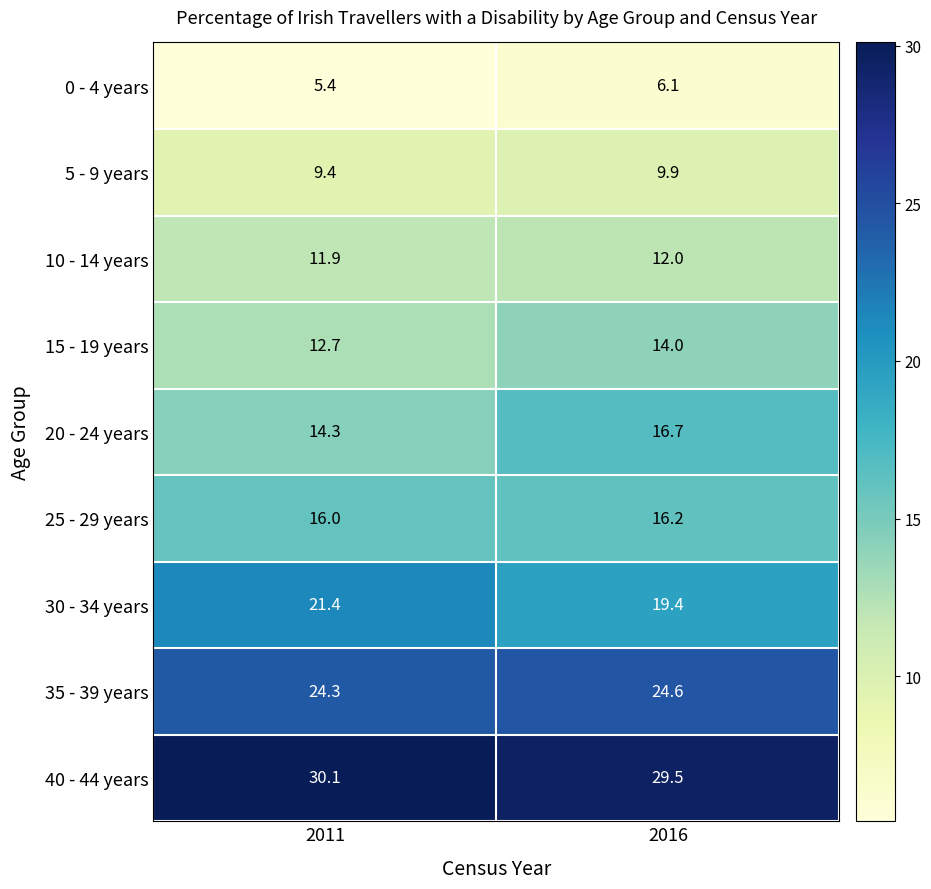

Read the 20 - 24 years value at 2016.

16.7